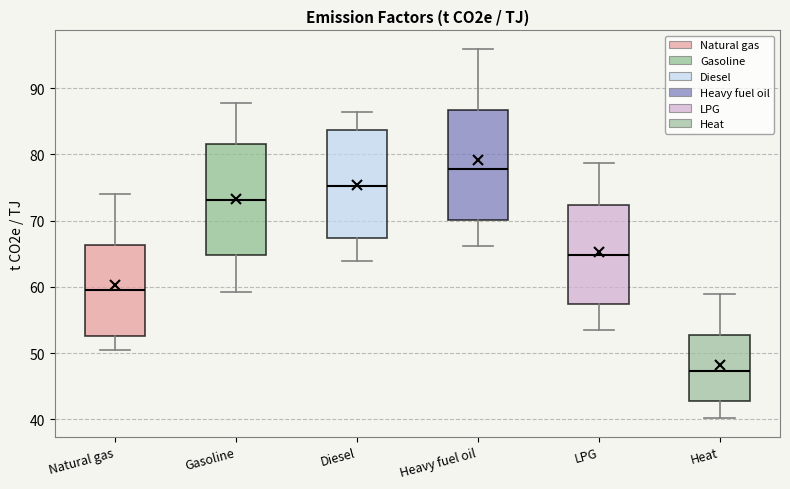

Reading left to right, transcribe this box plot: for each box, give where its median line is, the range the box spans, and where its two whiskers end, as read against the y-axis. The values are not printed on the chart, so give them approximately, as read against the axis.

Natural gas: median 60, box 53 to 66, whiskers 51 to 74
Gasoline: median 73, box 65 to 82, whiskers 59 to 88
Diesel: median 75, box 67 to 84, whiskers 64 to 86
Heavy fuel oil: median 78, box 70 to 87, whiskers 66 to 96
LPG: median 65, box 57 to 72, whiskers 53 to 79
Heat: median 47, box 43 to 53, whiskers 40 to 59